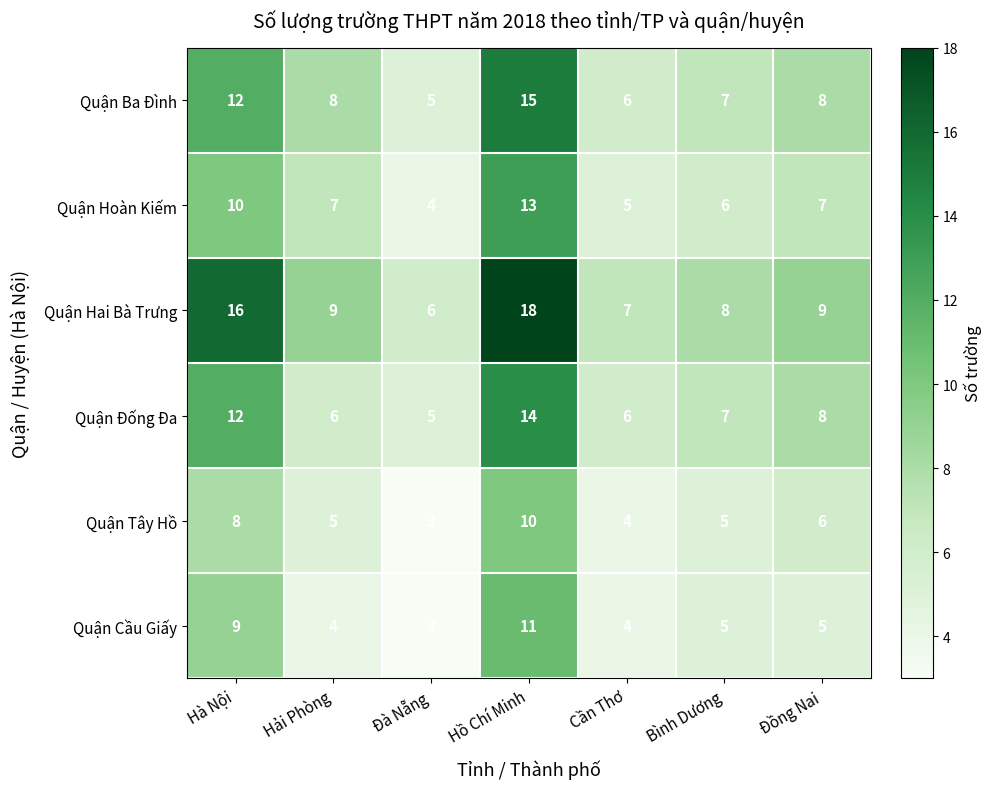

List the series in order of their peak value, lowest first.

Quận Tây Hồ, Quận Cầu Giấy, Quận Hoàn Kiếm, Quận Đống Đa, Quận Ba Đình, Quận Hai Bà Trưng